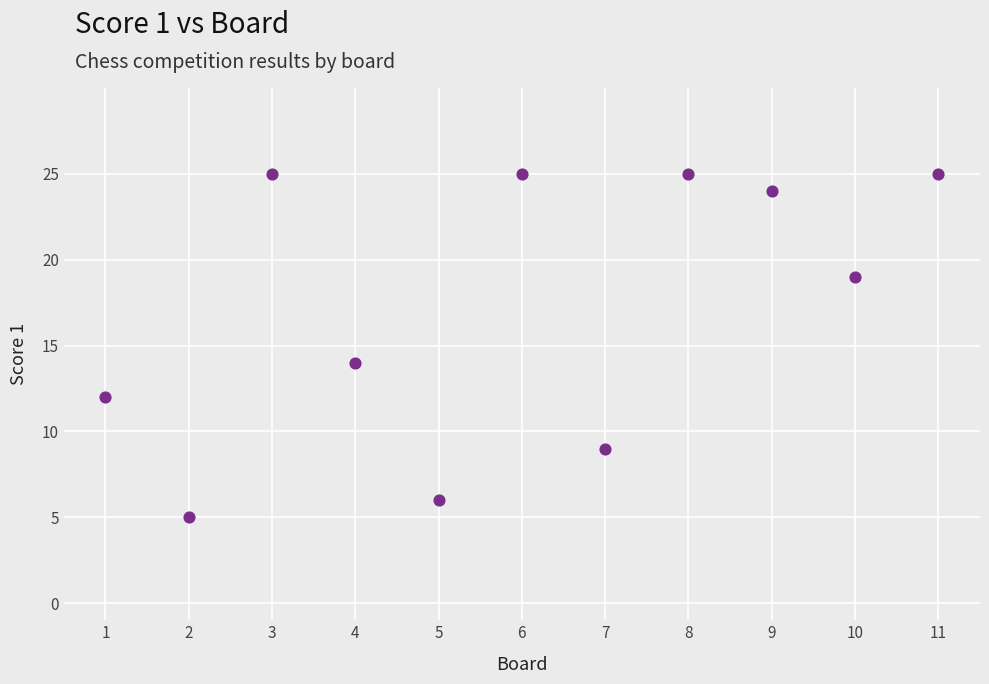

What is the average Y value?

17